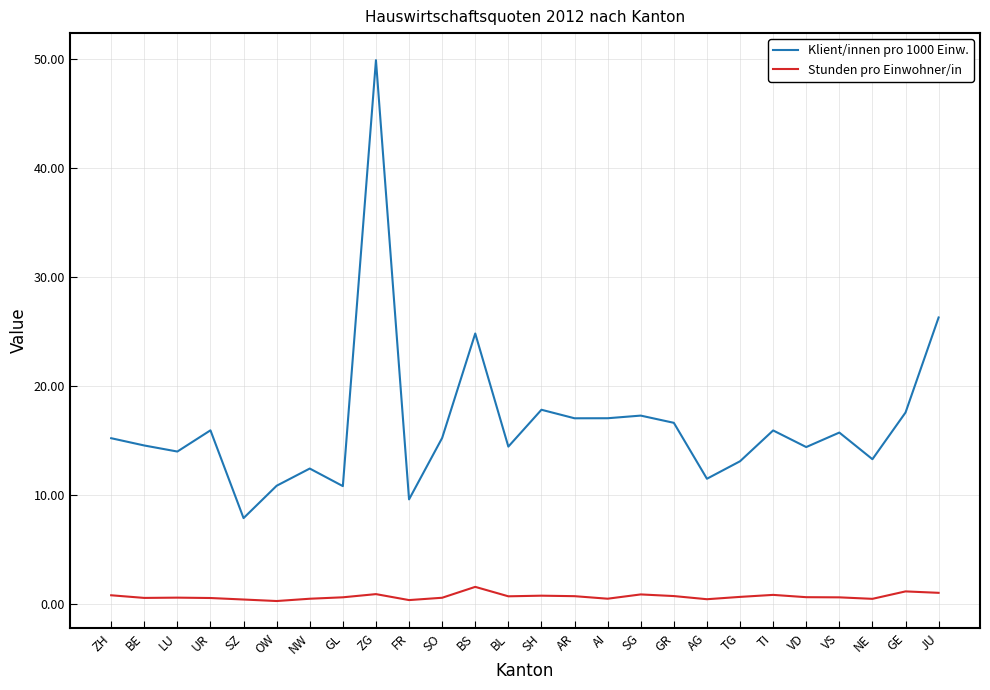

True or false: Stunden pro Einwohner/in and Klient/innen pro 1000 Einw. intersect in this chart.

False